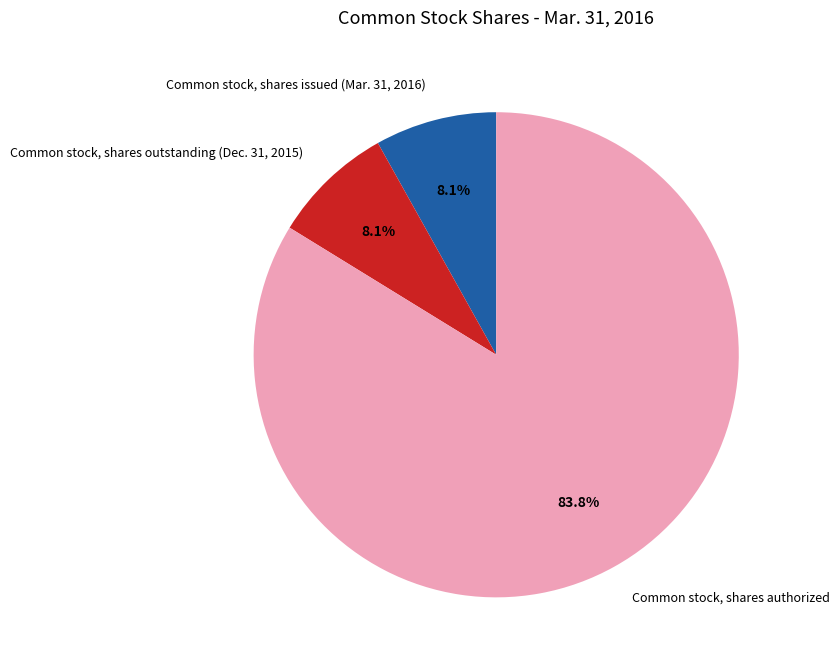

What percentage is NOT represented by Common stock, shares outstanding (Dec. 31, 2015)?

91.9%